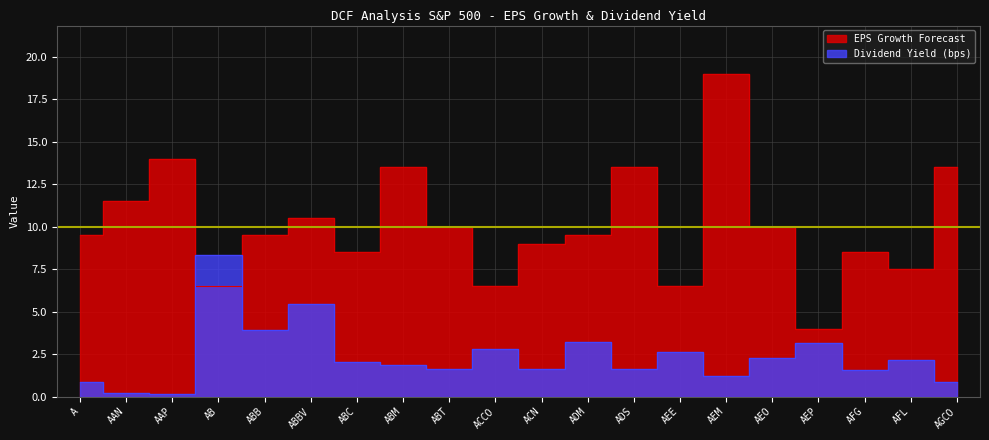

Is it true that Dividend Yield (bps) equals 2.5 at ACN?

False